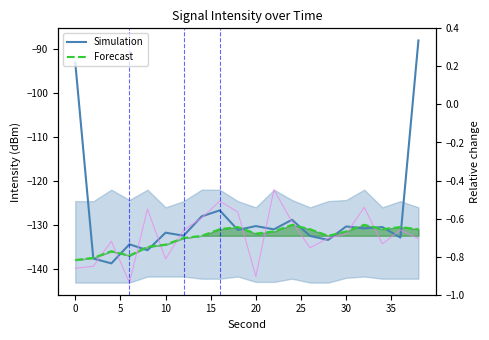

What is the sum of all Forecast values?

-2656.0